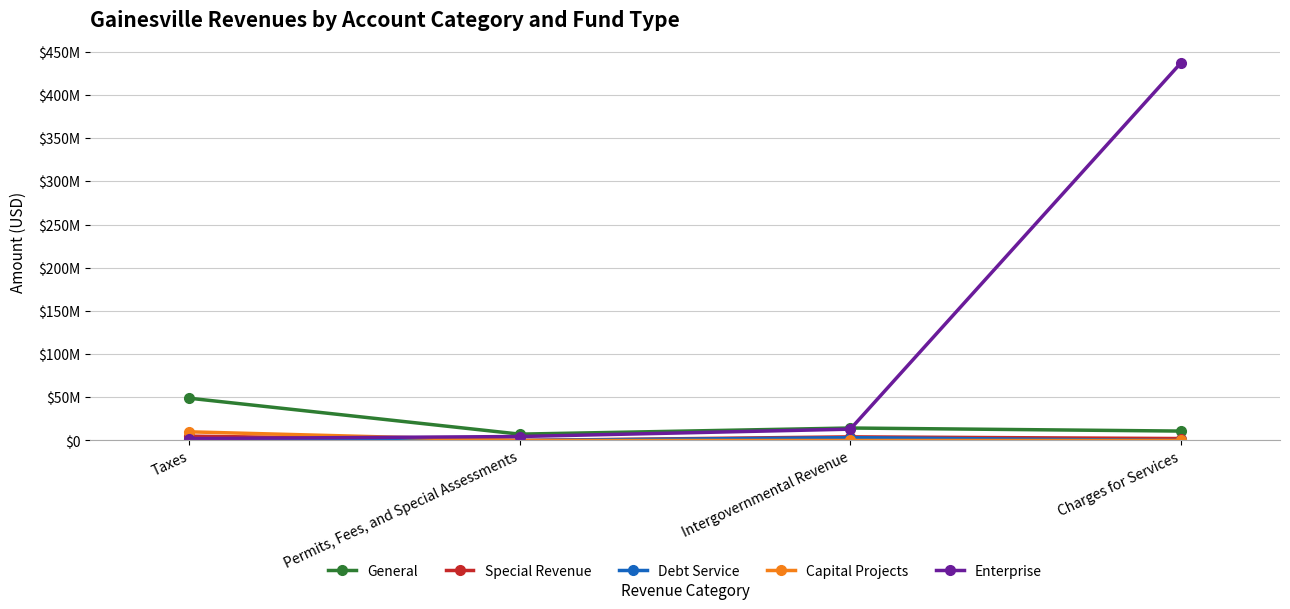

Reading left to right, extract all data points from this chart.

General: Taxes=48957626	Permits, Fees, and Special Assessments=7370540	Intergovernmental Revenue=14452426	Charges for Services=10904669
Special Revenue: Taxes=5042854	Permits, Fees, and Special Assessments=0	Intergovernmental Revenue=4219787	Charges for Services=2257229
Debt Service: Taxes=0	Permits, Fees, and Special Assessments=0	Intergovernmental Revenue=3311665	Charges for Services=0
Capital Projects: Taxes=10050549	Permits, Fees, and Special Assessments=0	Intergovernmental Revenue=0	Charges for Services=0
Enterprise: Taxes=2223805	Permits, Fees, and Special Assessments=4611868	Intergovernmental Revenue=13120255	Charges for Services=437021323